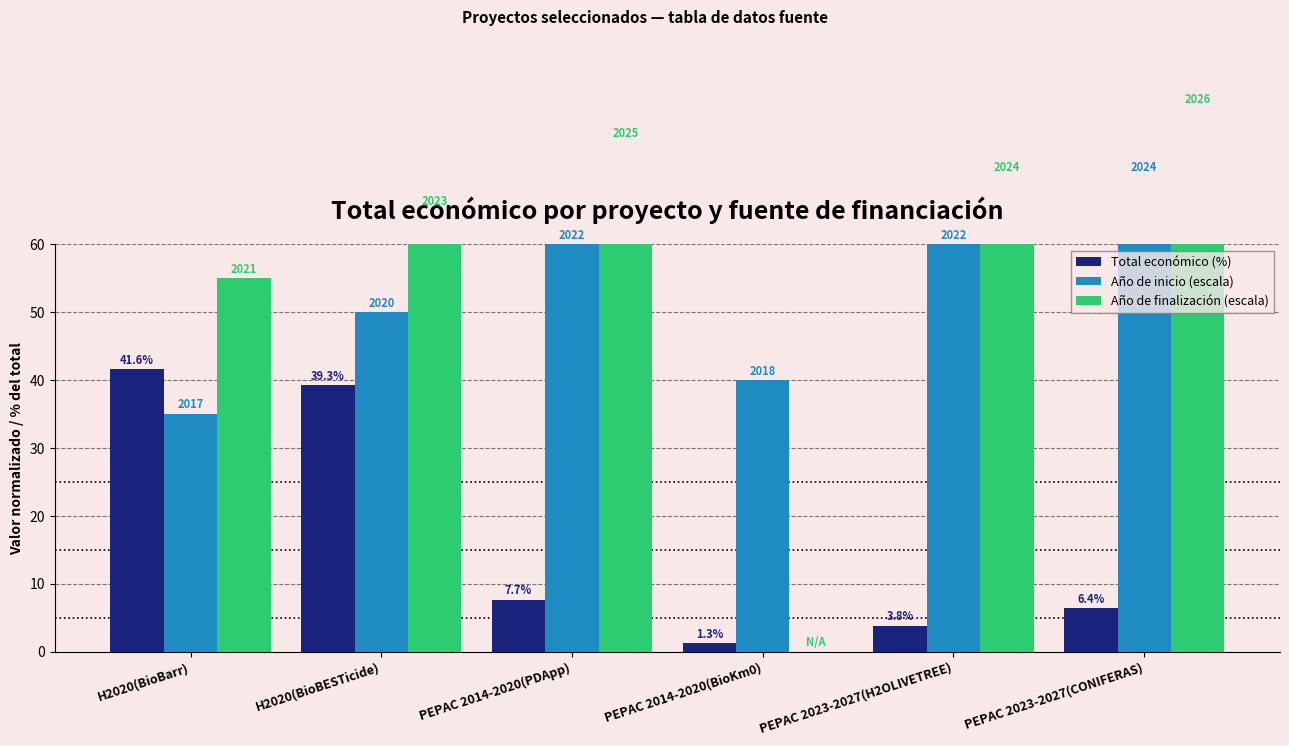

The value of Año de finalización (escala) at PEPAC 2023-2027(CONIFERAS) is 53.5. True or false?

False